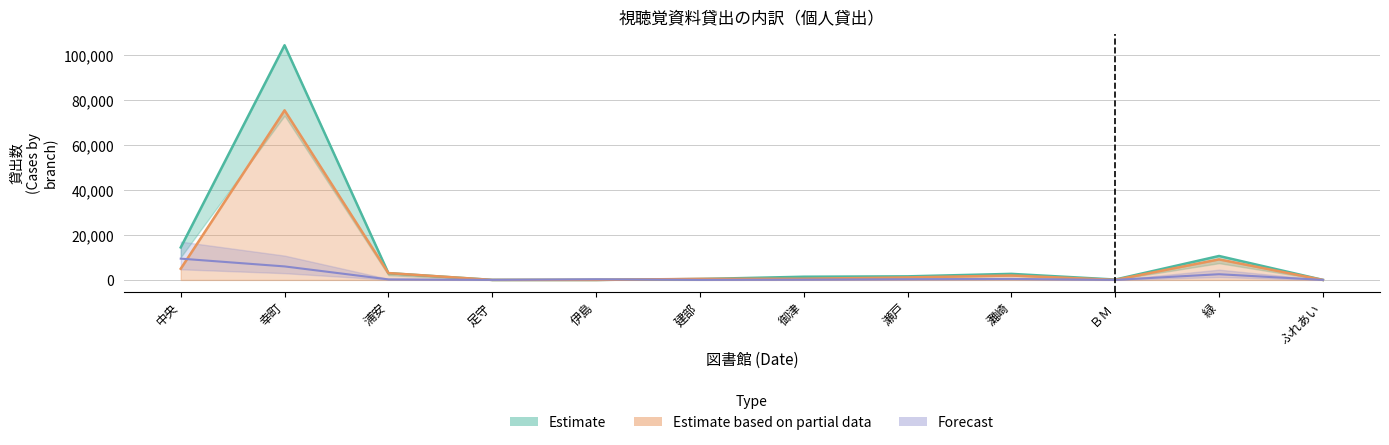

At which category is the sum across all series the highest?

幸町